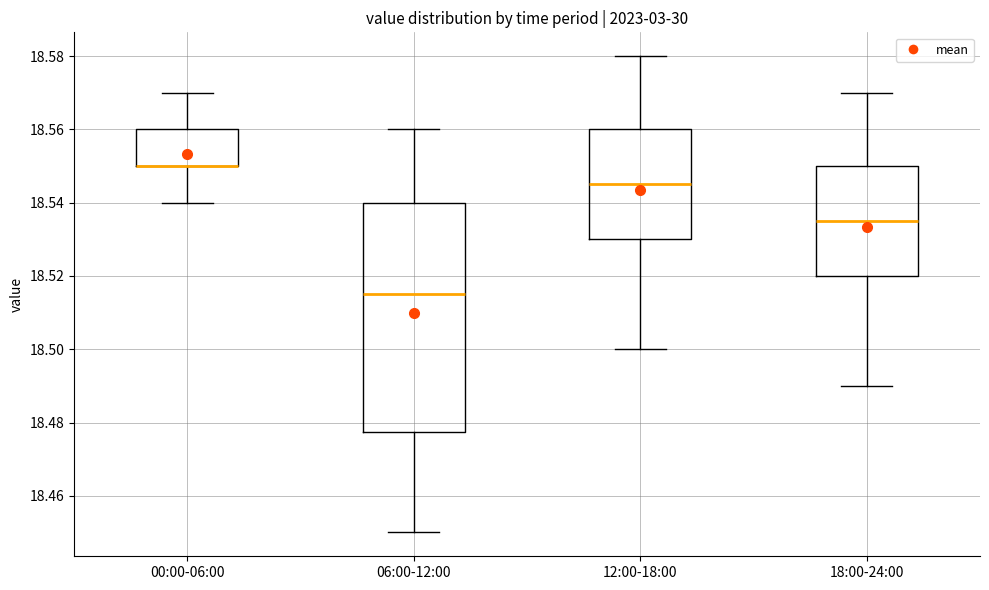

Reading left to right, transcribe this box plot: for each box, give where its median line is, the range the box spans, and where its two whiskers end, as read against the y-axis. The values are not printed on the chart, so give them approximately, as read against the axis.

00:00-06:00: median 18.550 (drawn on the box's lower edge), box 18.550 to 18.560, whiskers 18.540 to 18.570
06:00-12:00: median 18.516, box 18.478 to 18.540, whiskers 18.450 to 18.560
12:00-18:00: median 18.546, box 18.530 to 18.560, whiskers 18.500 to 18.580
18:00-24:00: median 18.536, box 18.520 to 18.550, whiskers 18.490 to 18.570